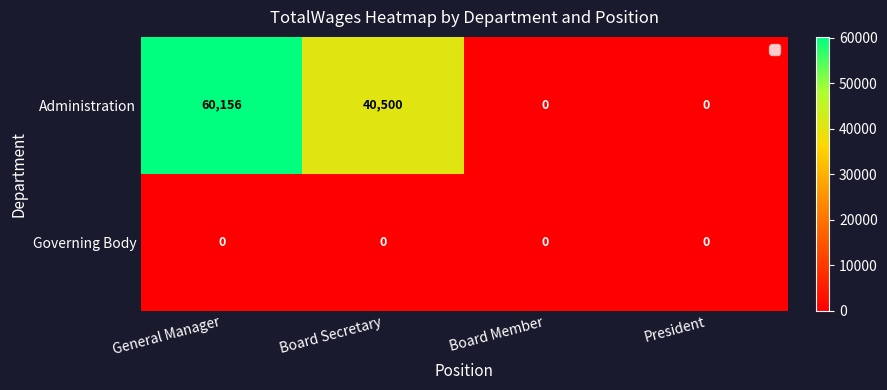

At how many categories does at least one series exceed 23840?

2